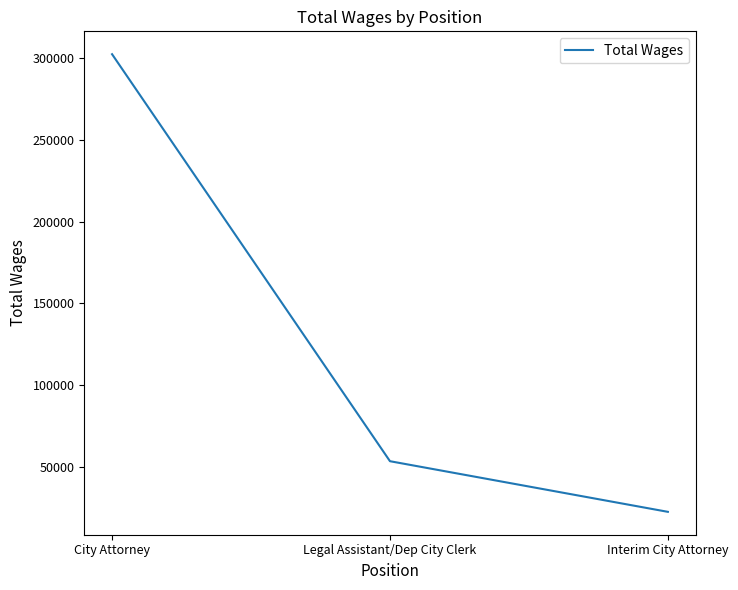

Reading left to right, transcribe all the data shown in this chart.

302415	53272	22275